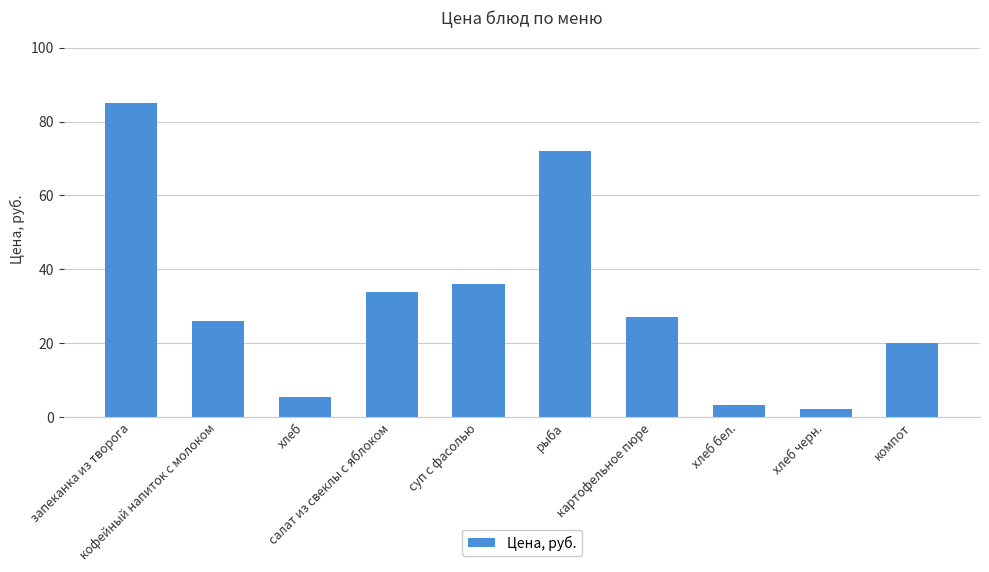

Approximately how many times larger is the value at хлеб черн. compared to салат из свеклы с яблоком?

0.1